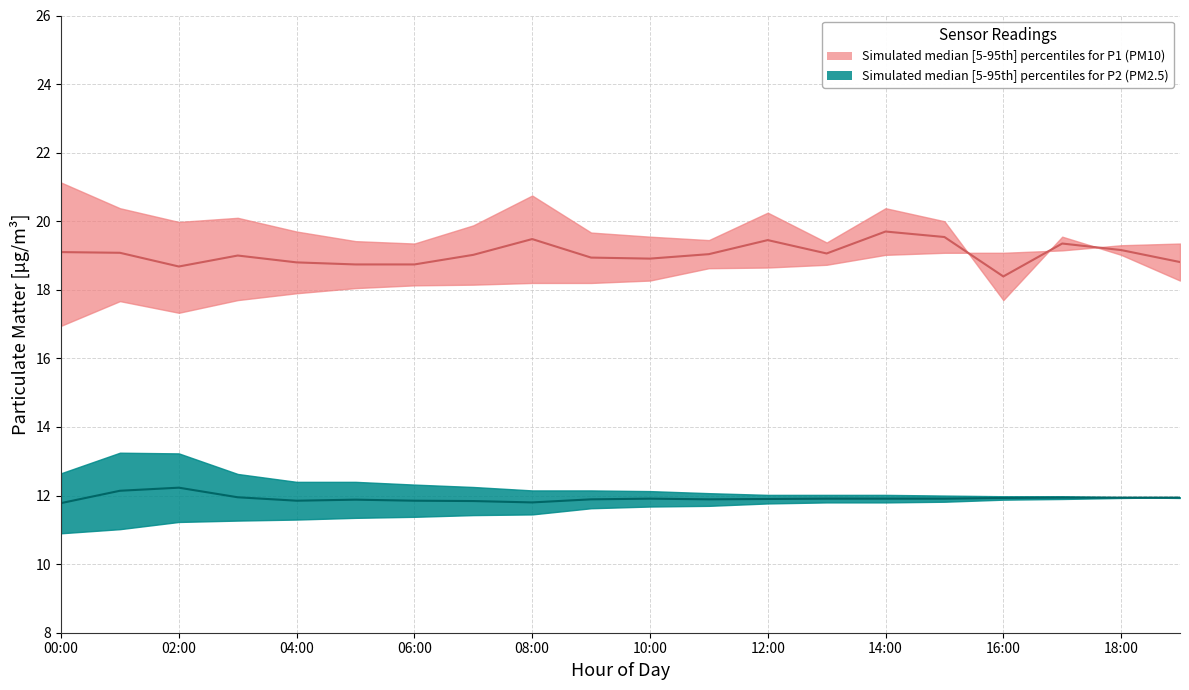

List the labels in order of P1_median value, smallest first.

16:00, 02:00, 05:00, 06:00, 04:00, 19:00, 10:00, 09:00, 03:00, 07:00, 11:00, 13:00, 01:00, 00:00, 18:00, 17:00, 12:00, 08:00, 15:00, 14:00